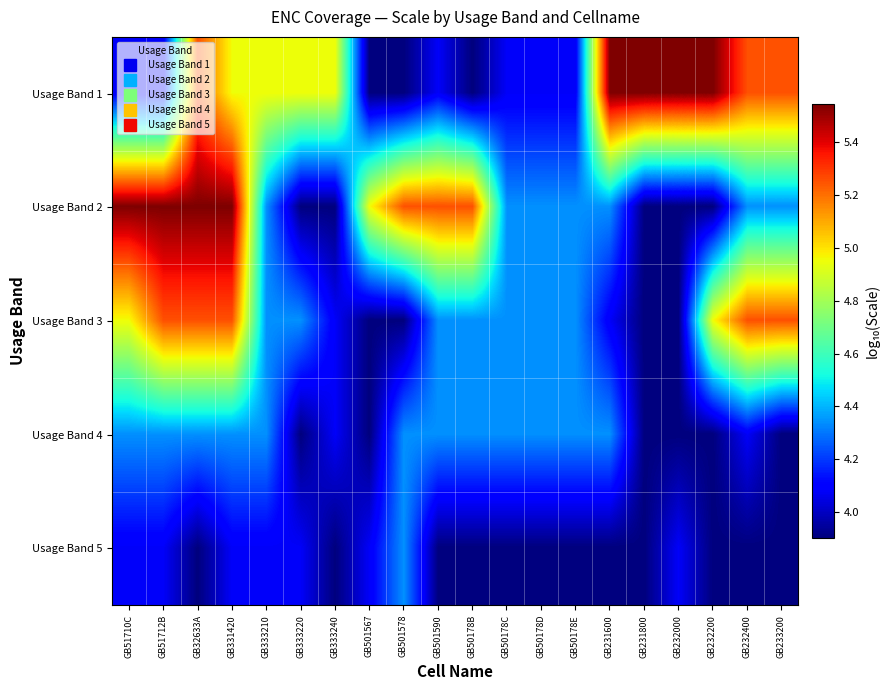

Count the number of data series in this chart.

5